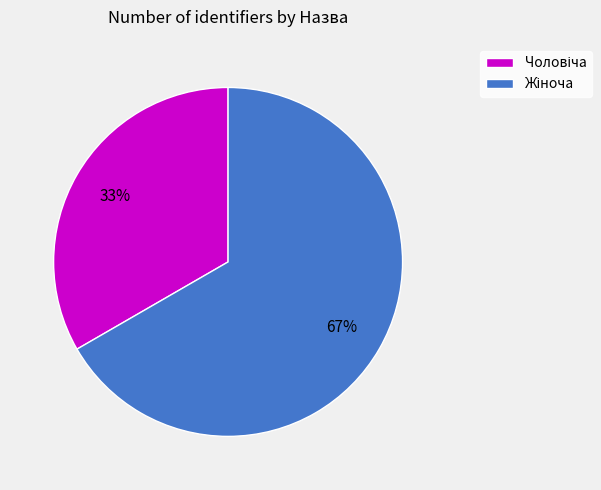

To the nearest percent, what is the average slice percentage?

50%